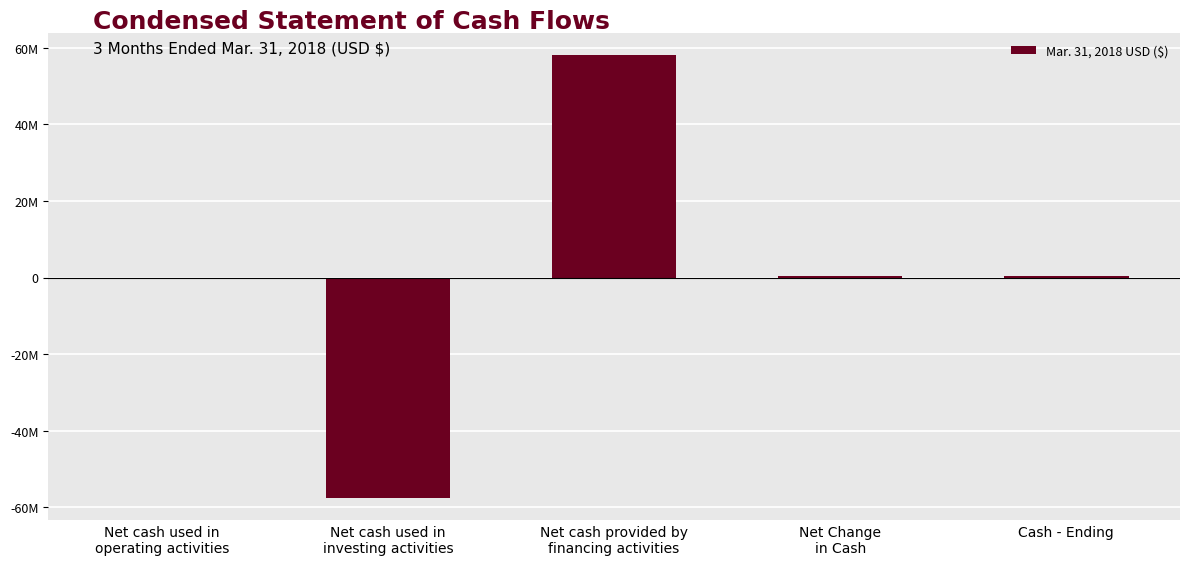

Rank the categories by value from highest to lowest.

Net cash provided by
financing activities, Cash - Ending, Net Change
in Cash, Net cash used in
operating activities, Net cash used in
investing activities